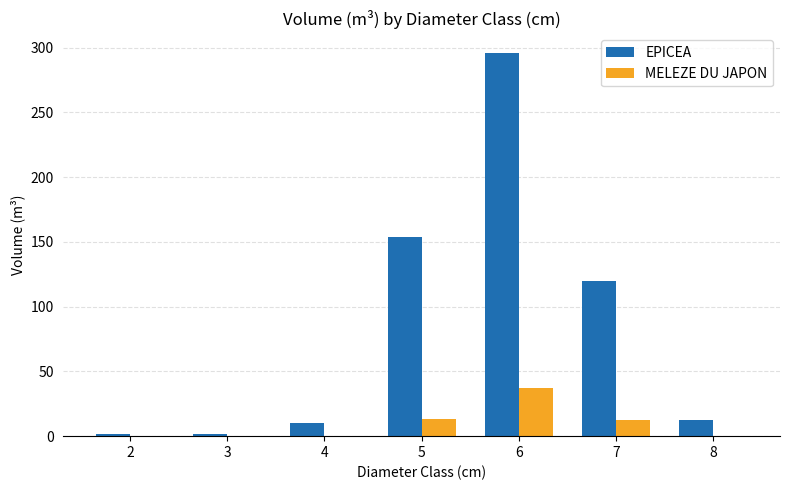

Which series has the largest total across all categories?

EPICEA